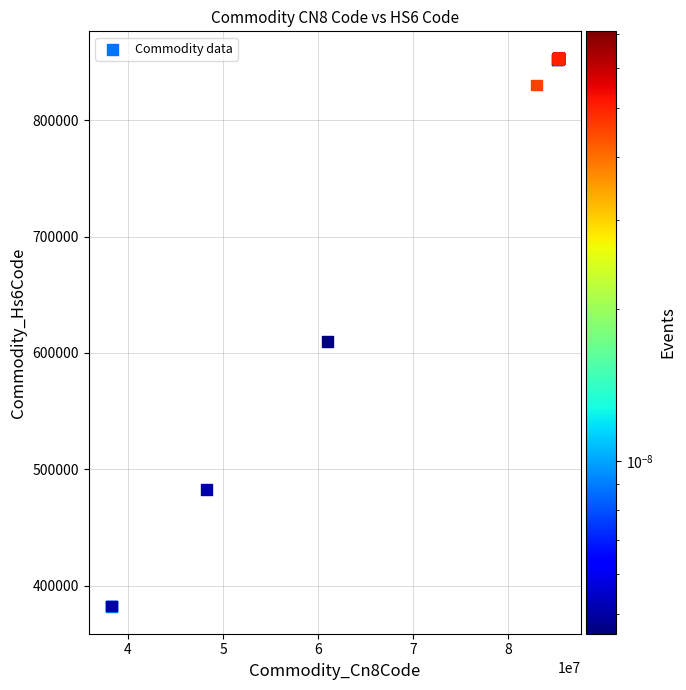

What Y value in the scatter plot is closest to 617545?

610130